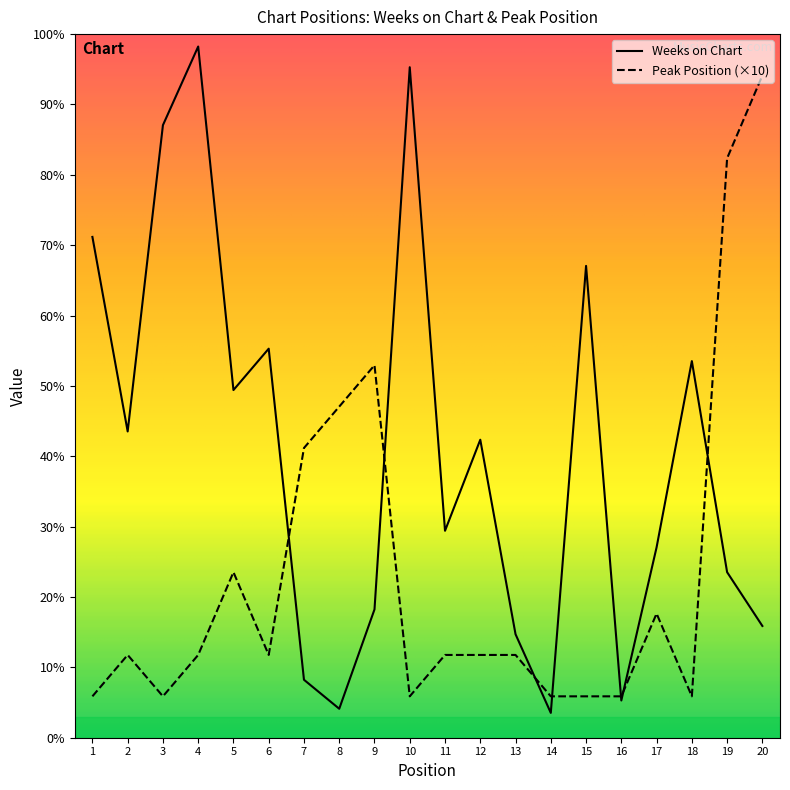

Does the chart have visible grid lines?

No